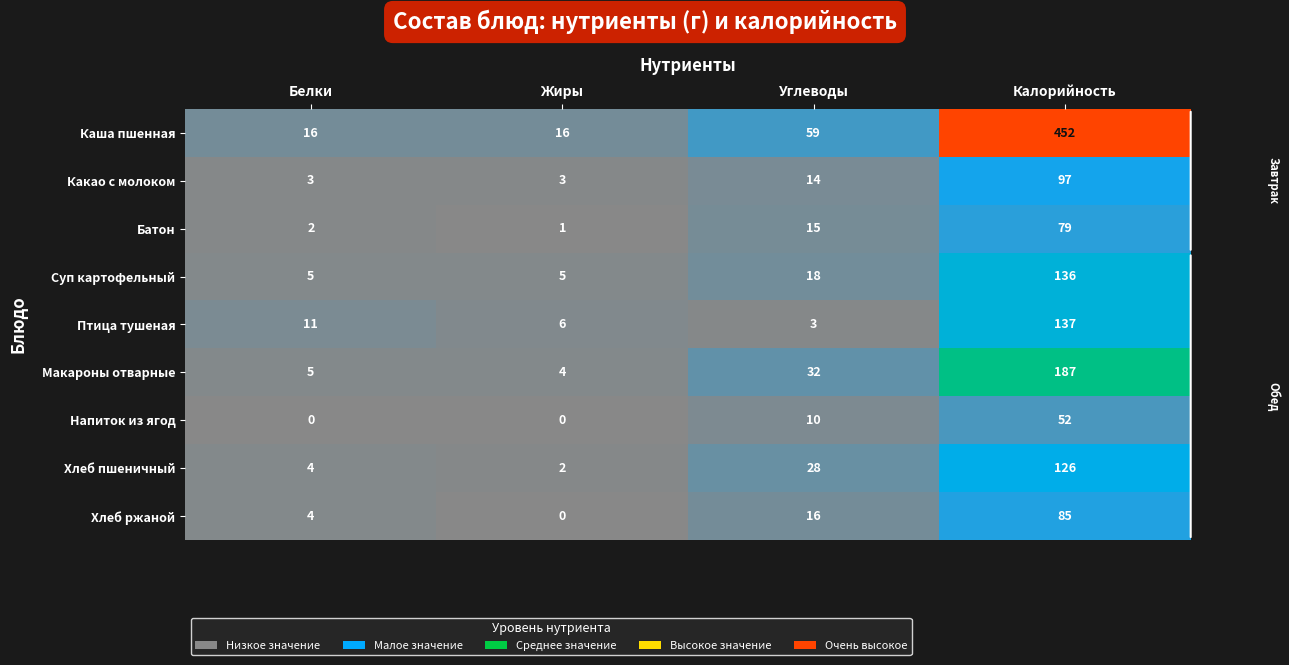

Where is Хлеб ржаной nearest to the value 42?

Углеводы